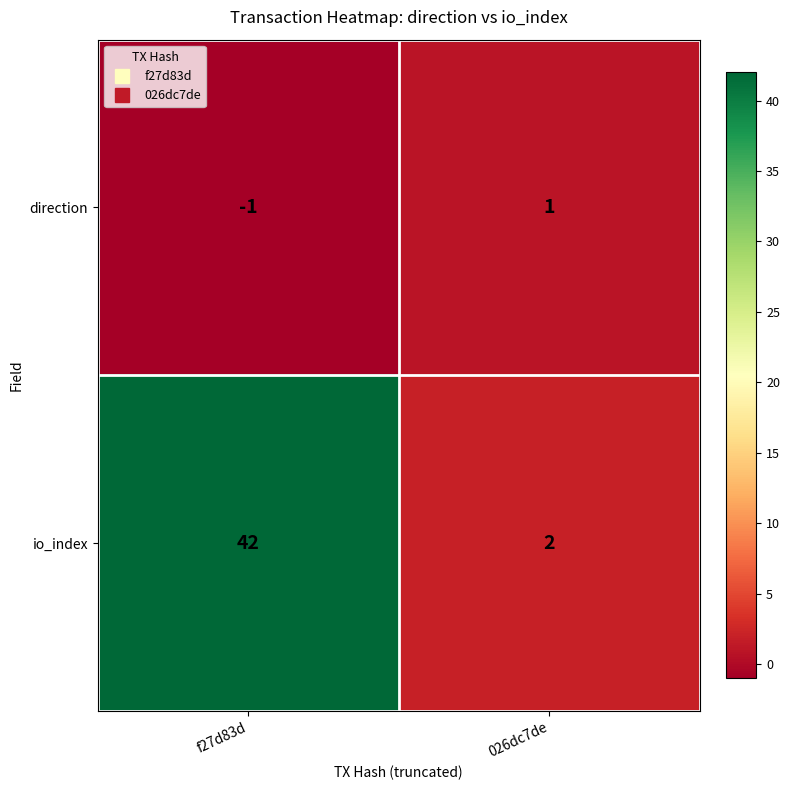

What is the difference between the highest and lowest values at 026dc7de?

1